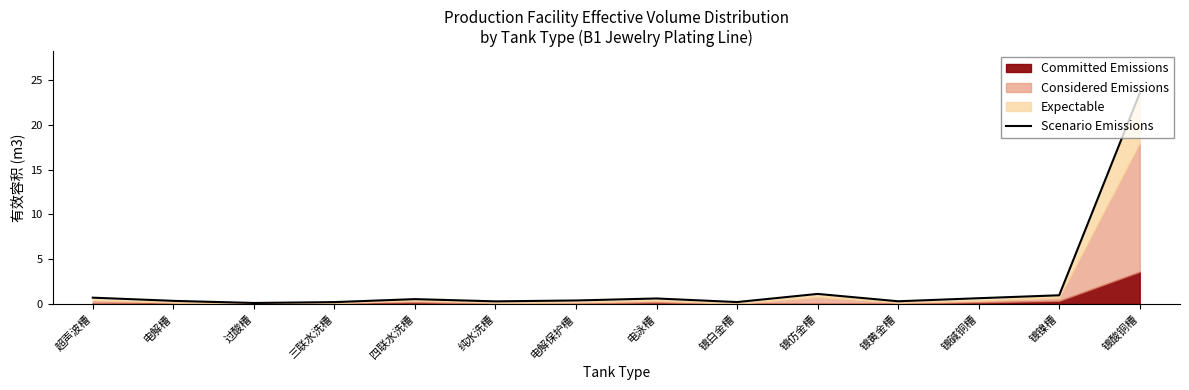

What is the change in value from 超声波槽 to 电泳槽?

-0.1